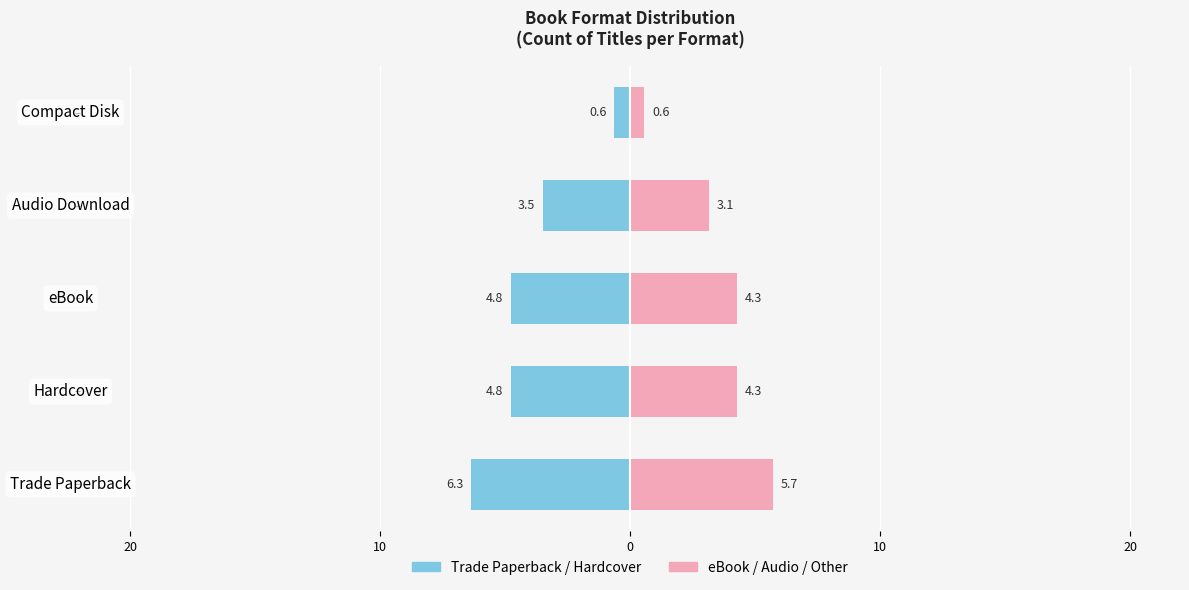

What is the sum of all eBook / Audio / Other values?

18.0